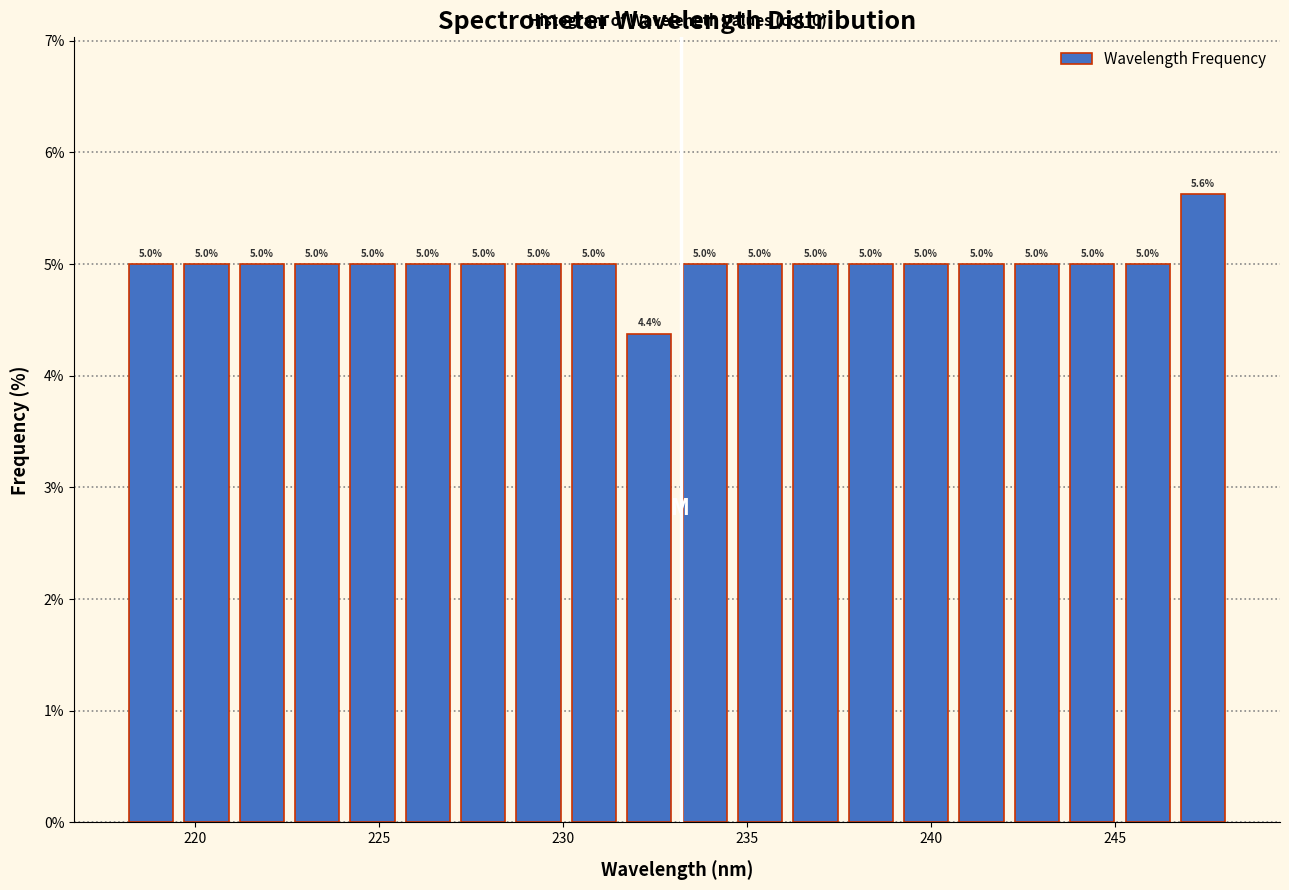

Around what value on the x-axis is the tallest bar? Give the approximate position of its centre, as read against the axis.

247.5